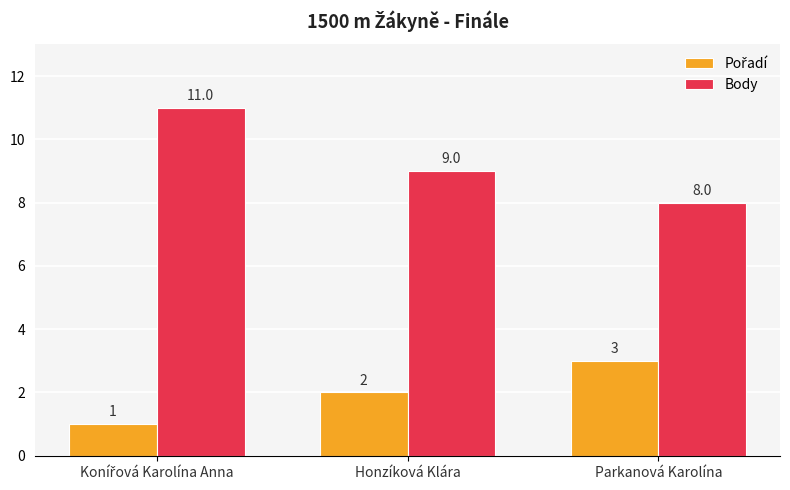

How many bars are there in each group?

2